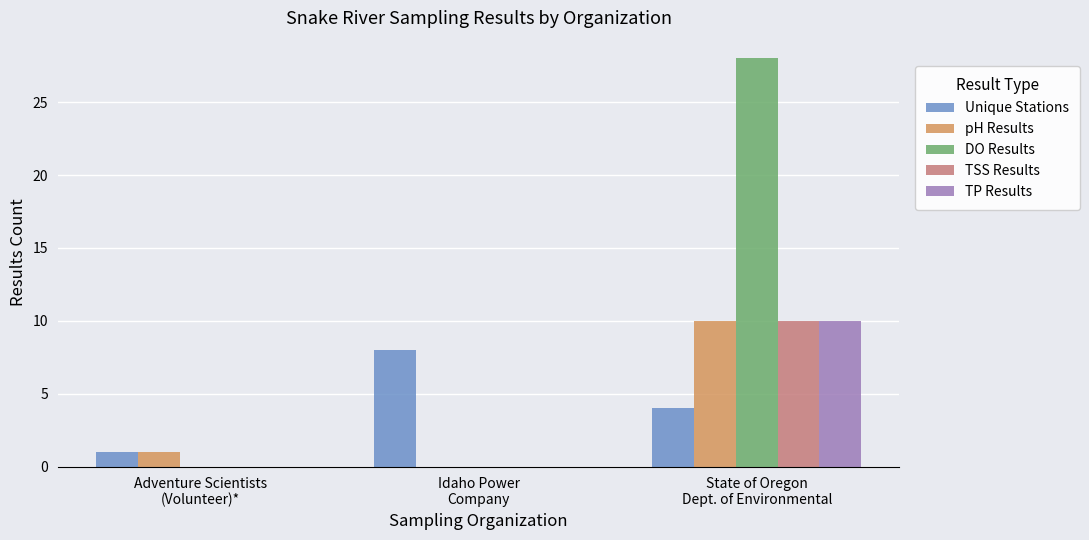

What is the maximum value for pH Results?

10